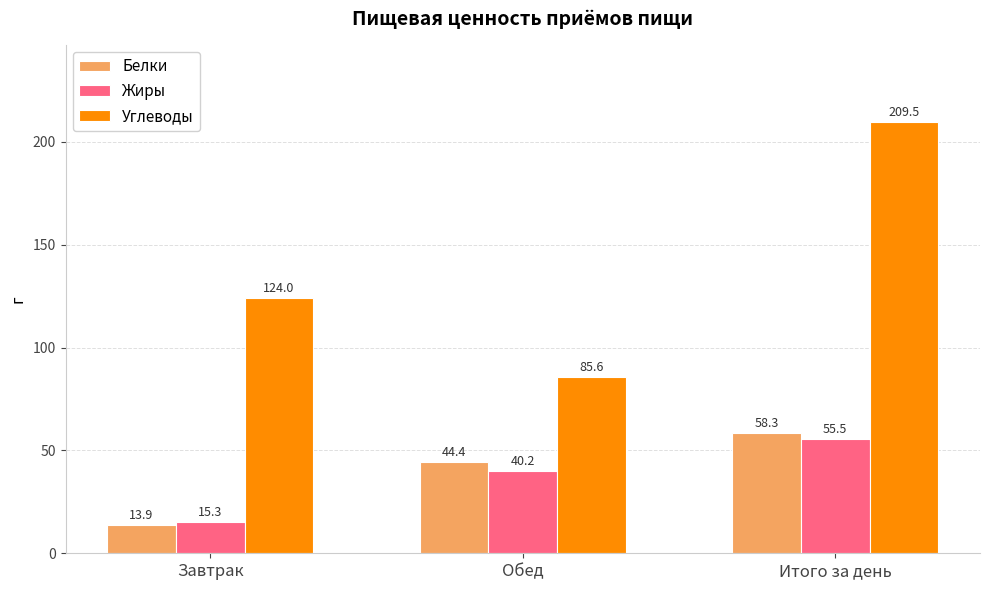

Rank the categories by Белки value from highest to lowest.

Итого за день, Обед, Завтрак